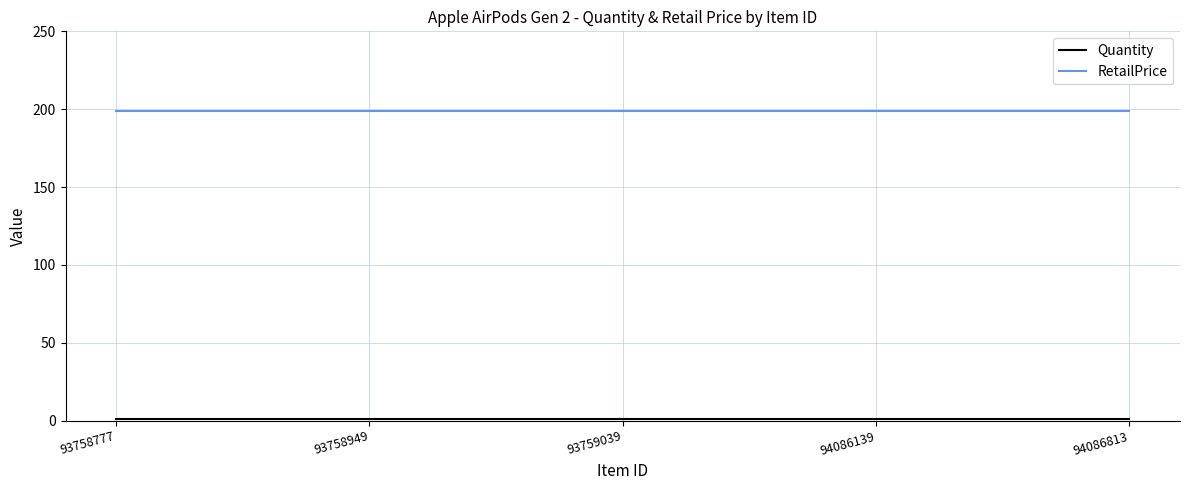

What is the highest value of the RetailPrice series?

199